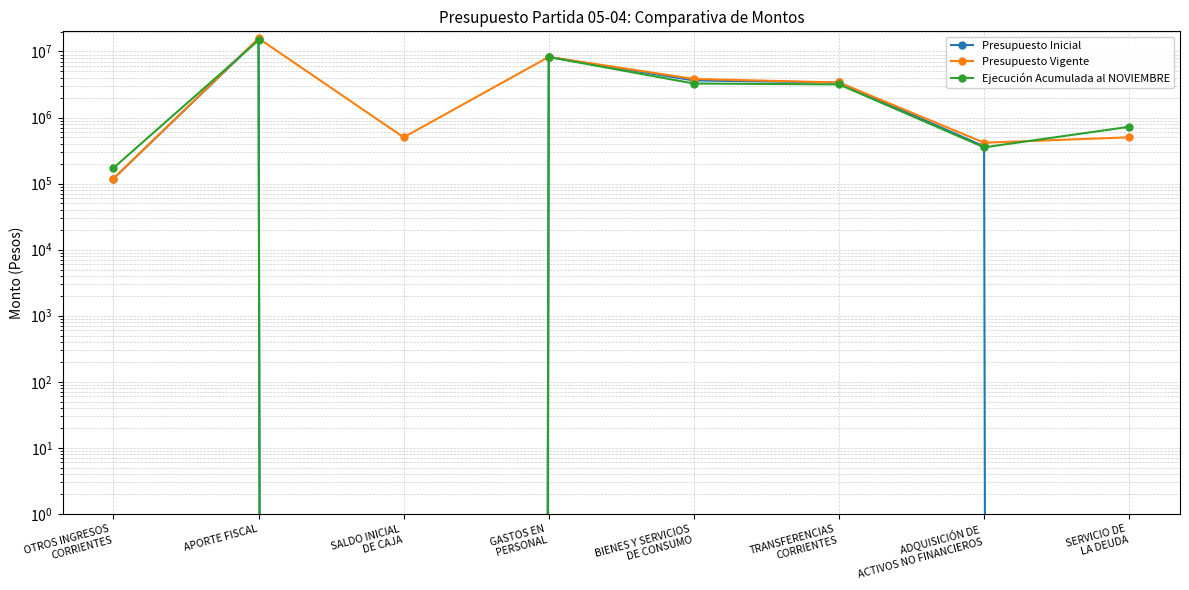

Which series ends up on top after the final intersection of Presupuesto Vigente and Ejecución Acumulada al NOVIEMBRE?

Ejecución Acumulada al NOVIEMBRE